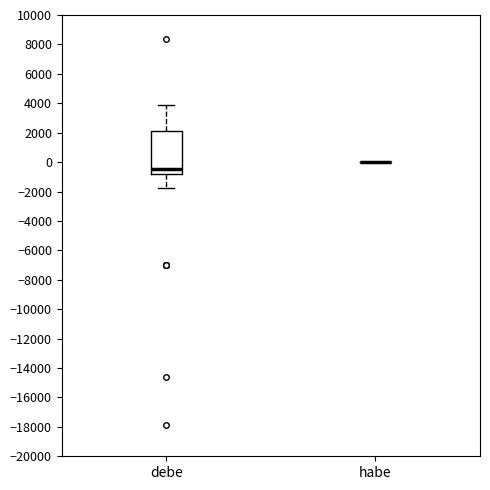

Reading left to right, transcribe this box plot: for each box, give where its median line is, the range the box spans, and where its two whiskers end, as read against the y-axis. The values are not printed on the chart, so give them approximately, as read against the axis.

debe: median -400, box -800 to 2200, whiskers -1800 to 3800
habe: box collapsed to a line at 0, whiskers 0 to 0